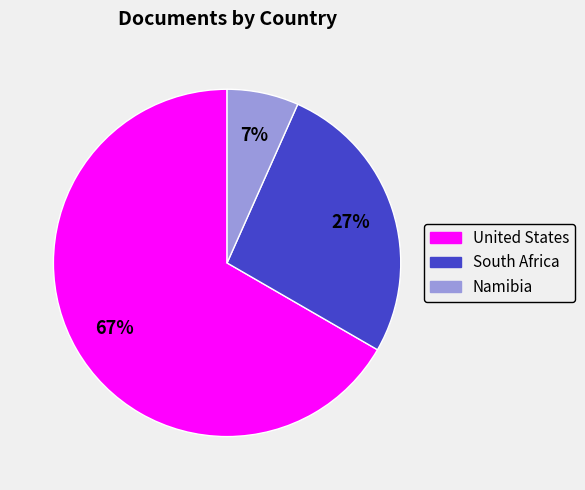

Between Namibia and South Africa, which is larger?

South Africa